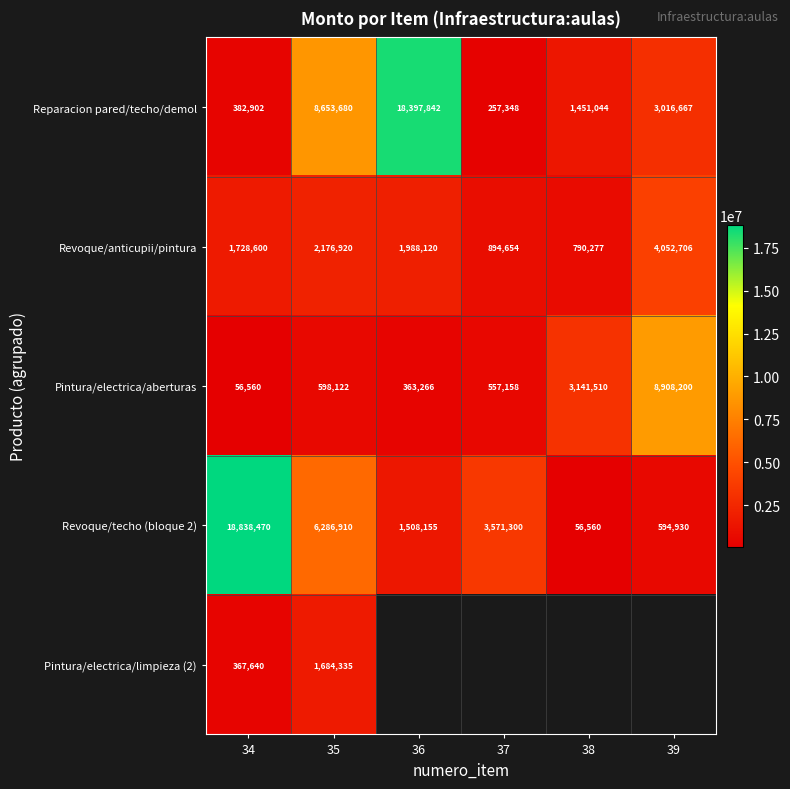

True or false: Pintura/electrica/aberturas has a value of 81393 at 34.

False